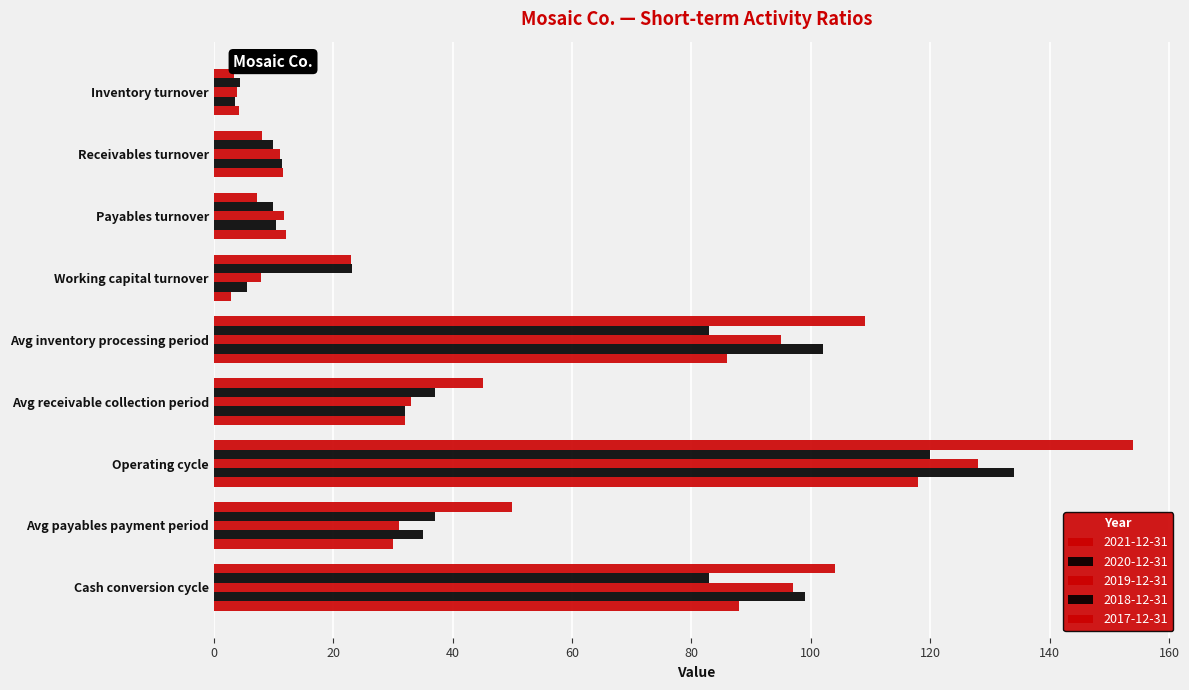

List the labels in order of 2019-12-31 value, smallest first.

Inventory turnover, Working capital turnover, Receivables turnover, Payables turnover, Avg payables payment period, Avg receivable collection period, Avg inventory processing period, Cash conversion cycle, Operating cycle